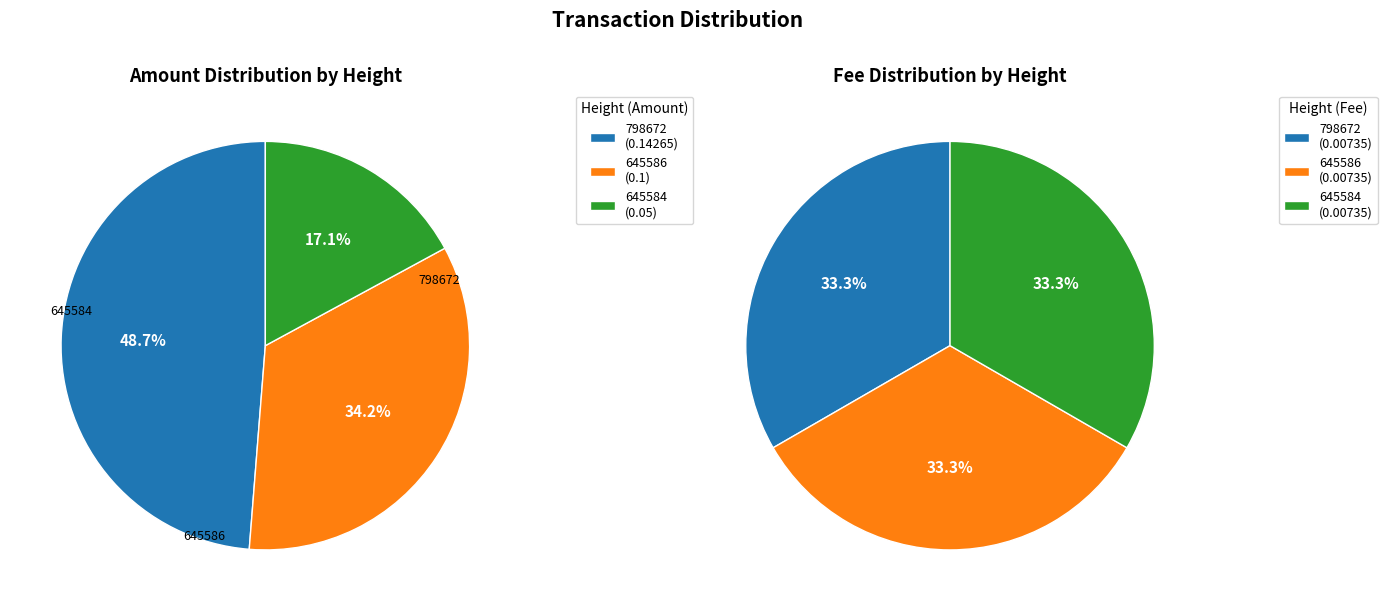

Which slice is the largest?

798672